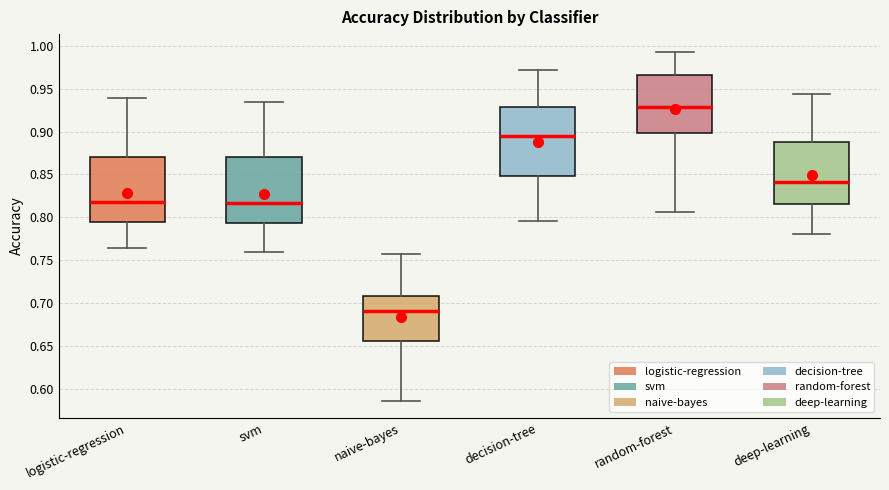

Reading left to right, transcribe this box plot: for each box, give where its median line is, the range the box spans, and where its two whiskers end, as read against the y-axis. The values are not printed on the chart, so give them approximately, as read against the axis.

logistic-regression: median 0.820, box 0.795 to 0.870, whiskers 0.765 to 0.940
svm: median 0.815, box 0.795 to 0.870, whiskers 0.760 to 0.935
naive-bayes: median 0.690, box 0.655 to 0.710, whiskers 0.585 to 0.755
decision-tree: median 0.895, box 0.850 to 0.930, whiskers 0.795 to 0.970
random-forest: median 0.930, box 0.900 to 0.965, whiskers 0.805 to 0.995
deep-learning: median 0.840, box 0.815 to 0.885, whiskers 0.780 to 0.945